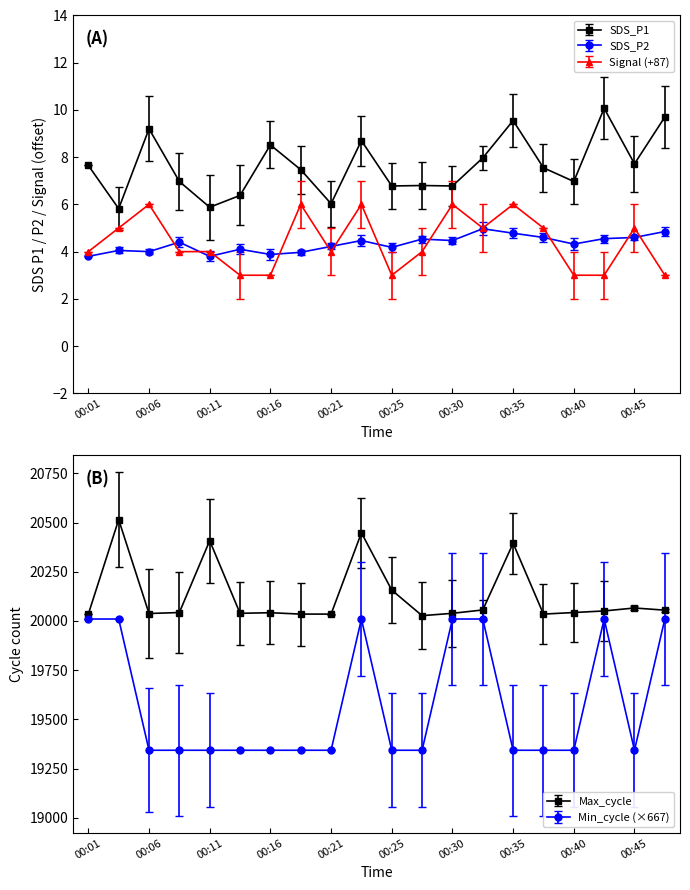

Which label corresponds to the largest value in the chart?

00:42